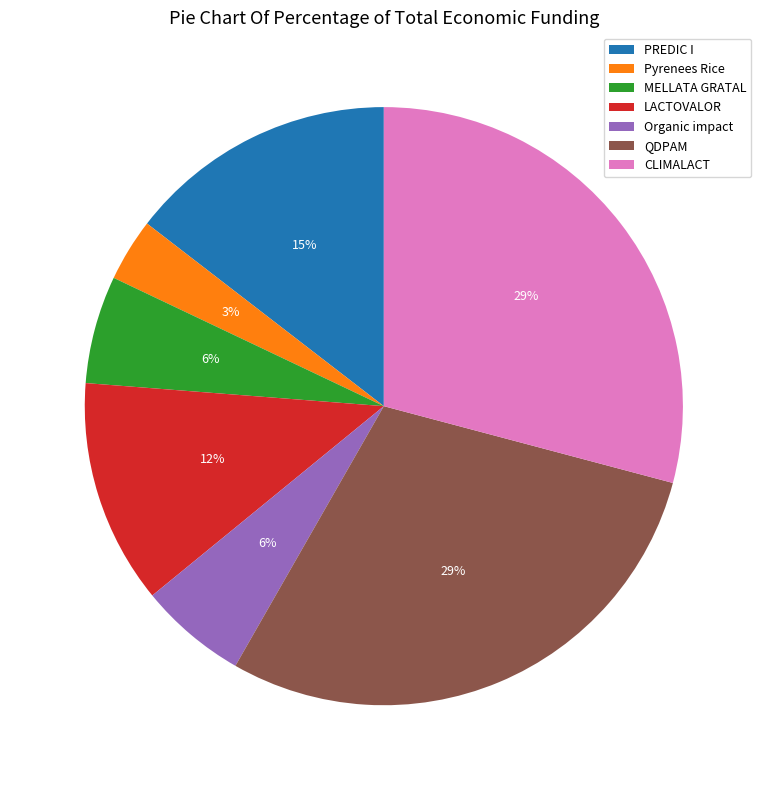

Do LACTOVALOR and MELLATA GRATAL together represent more than half of the pie?

No